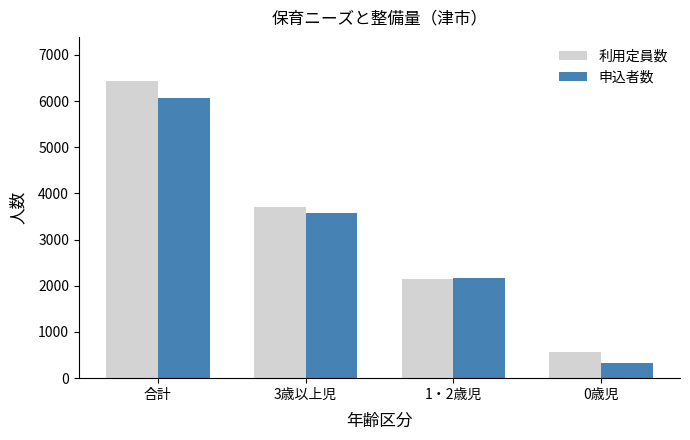

What is the difference between the 申込者数 values at 1・2歳児 and 合計?

3904